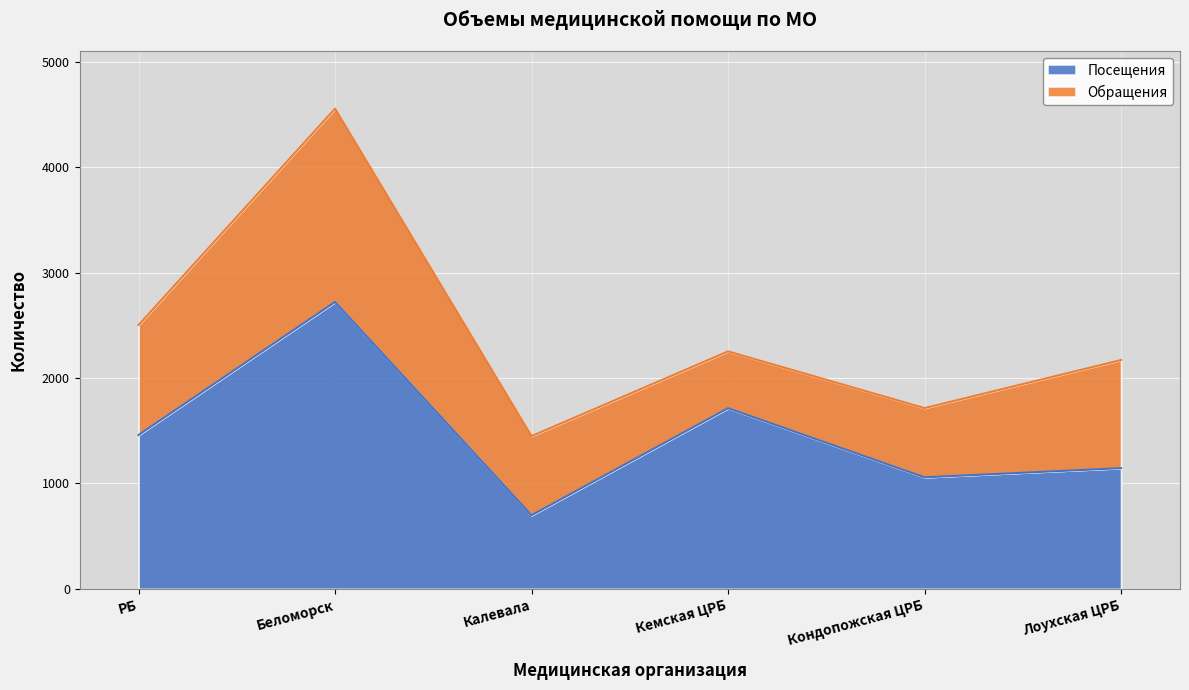

How many values are below 1460?

3